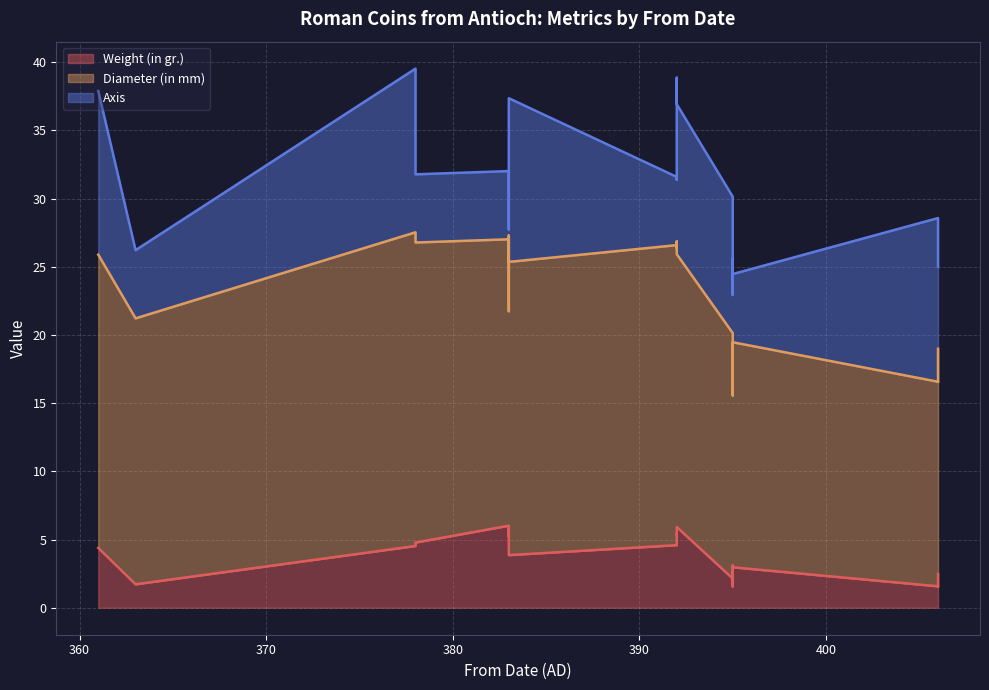

In Axis, how many points are higher than both neighbors (excluding endpoints)?

7